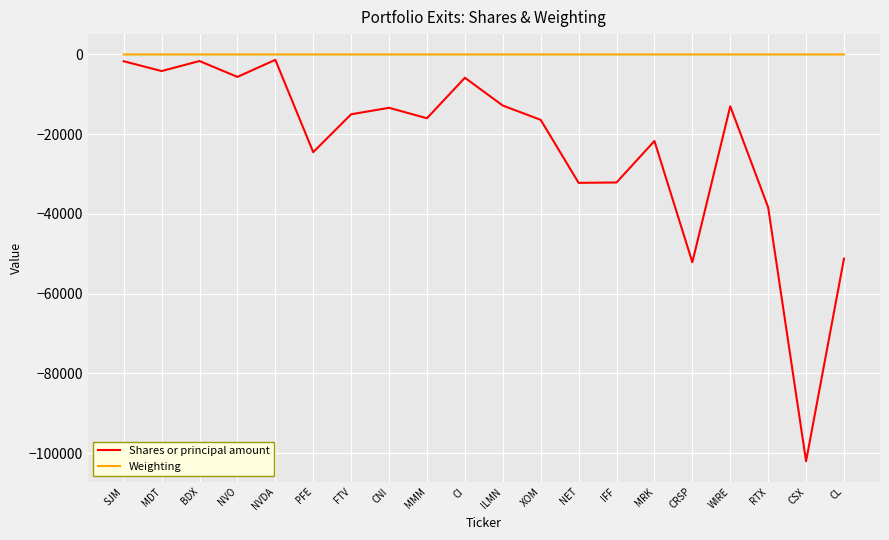

What is the spread (max minus min) of values at CNI?

13379.6